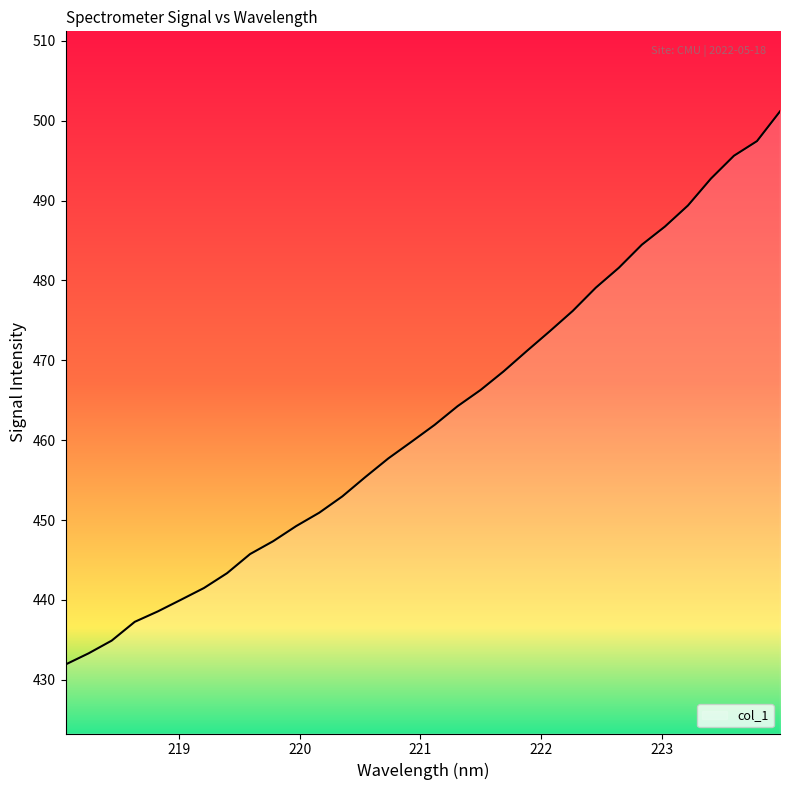

What is the difference between the maximum and minimum values?

69.2